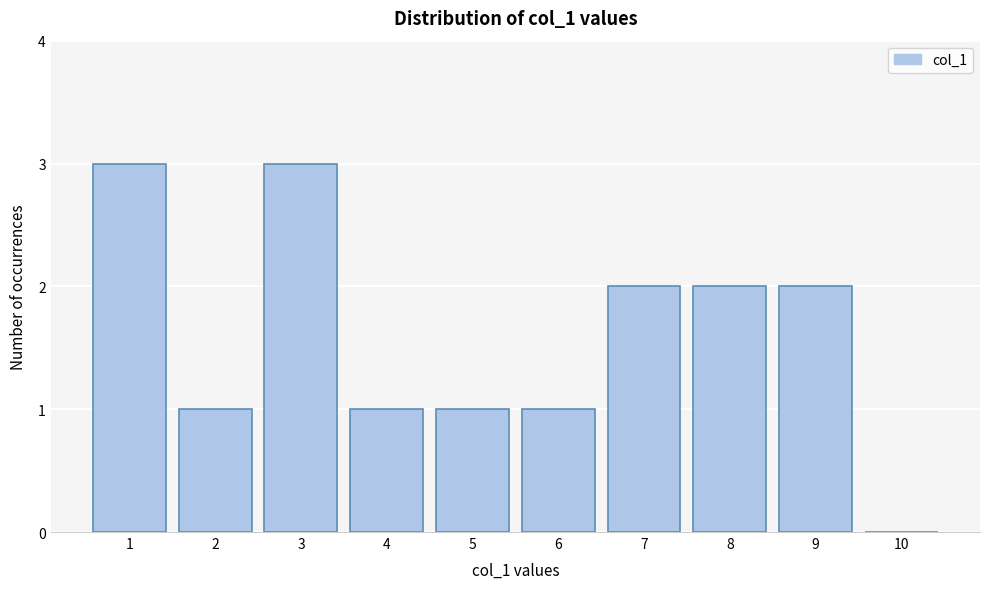

Reading left to right, list every bar in this chart as the range it spans on the x-axis followed by its height. The values are not printed on the chart, so give them approximately, as read against the axis.

0.5 to 1.5: 3
1.5 to 2.5: 1
2.5 to 3.5: 3
3.5 to 4.5: 1
4.5 to 5.5: 1
5.5 to 6.5: 1
6.5 to 7.5: 2
7.5 to 8.5: 2
8.5 to 9.5: 2
9.5 to 10.5: 0